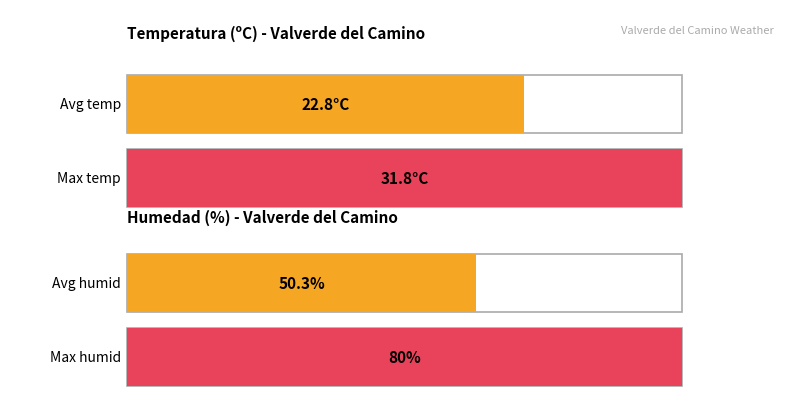

List the series in order of their overall mean, lowest first.

Temperatura (ºC), Humedad (%)